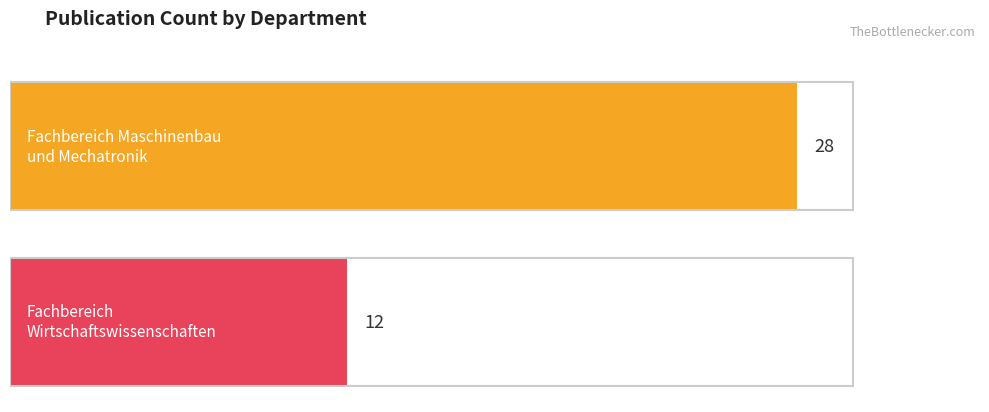

What is the label of the 2nd bar from the right?

Fachbereich Maschinenbau und Mechatronik